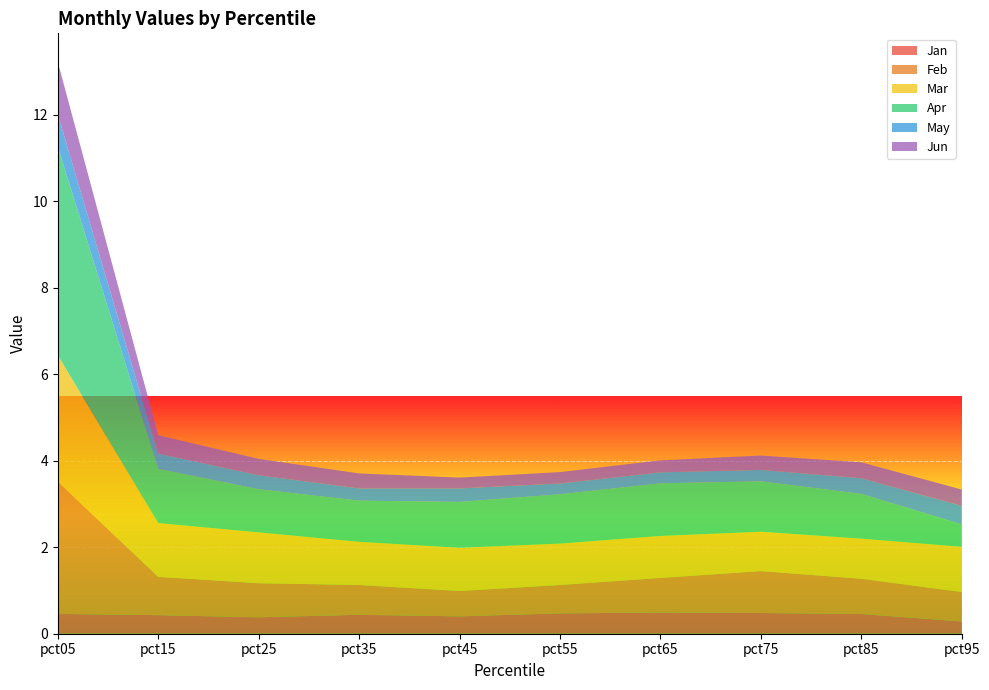

Reading left to right, extract all data points from this chart.

Jan: 0.5	0.4	0.4	0.4	0.4	0.5	0.5	0.5	0.5	0.3
Feb: 3.1	0.9	0.8	0.7	0.6	0.7	0.8	1.0	0.8	0.7
Mar: 2.9	1.2	1.2	1.0	1.0	1.0	1.0	0.9	0.9	1.0
Apr: 4.8	1.3	1.0	1.0	1.1	1.1	1.2	1.2	1.0	0.5
May: 0.7	0.4	0.3	0.3	0.3	0.2	0.3	0.3	0.4	0.4
Jun: 1.2	0.4	0.4	0.3	0.3	0.3	0.3	0.3	0.4	0.4